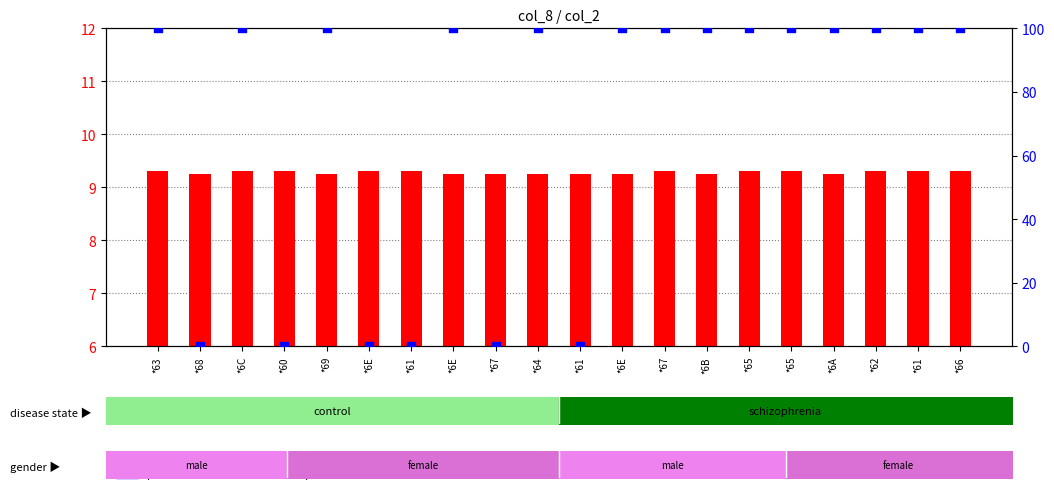

What is the total value across all series at *64?

109.2